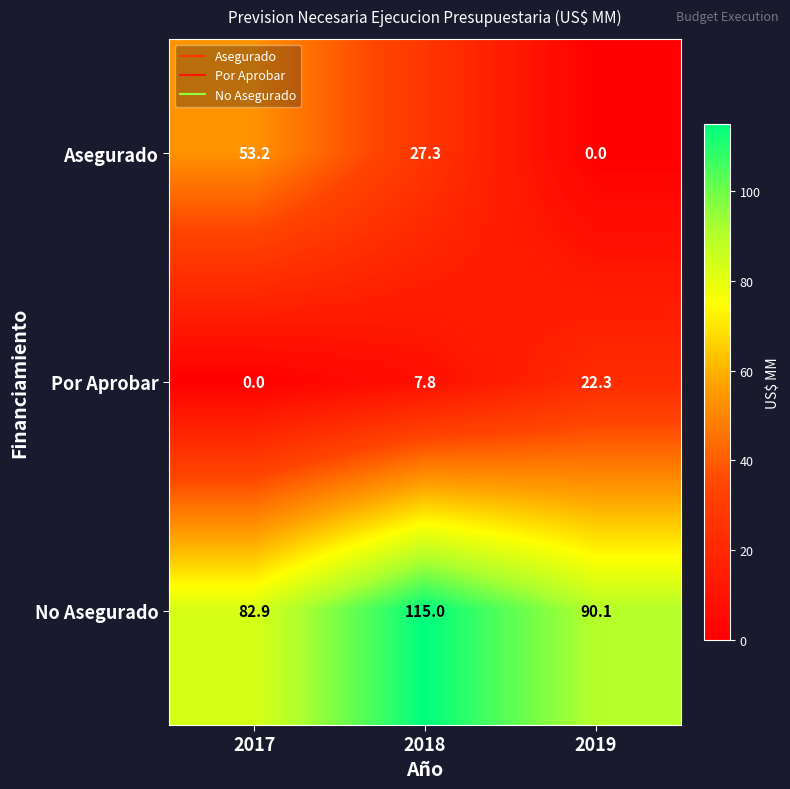

What is the sum of the No Asegurado values at 2019 and 2018?

205.1